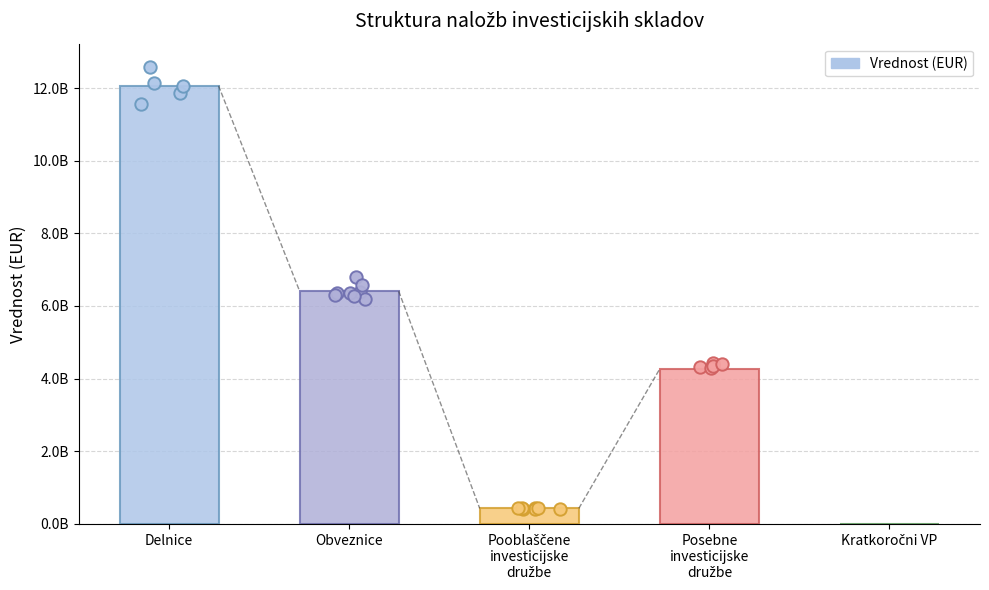

Between Obveznice and Pooblaščene
investicijske
družbe, which is larger?

Obveznice